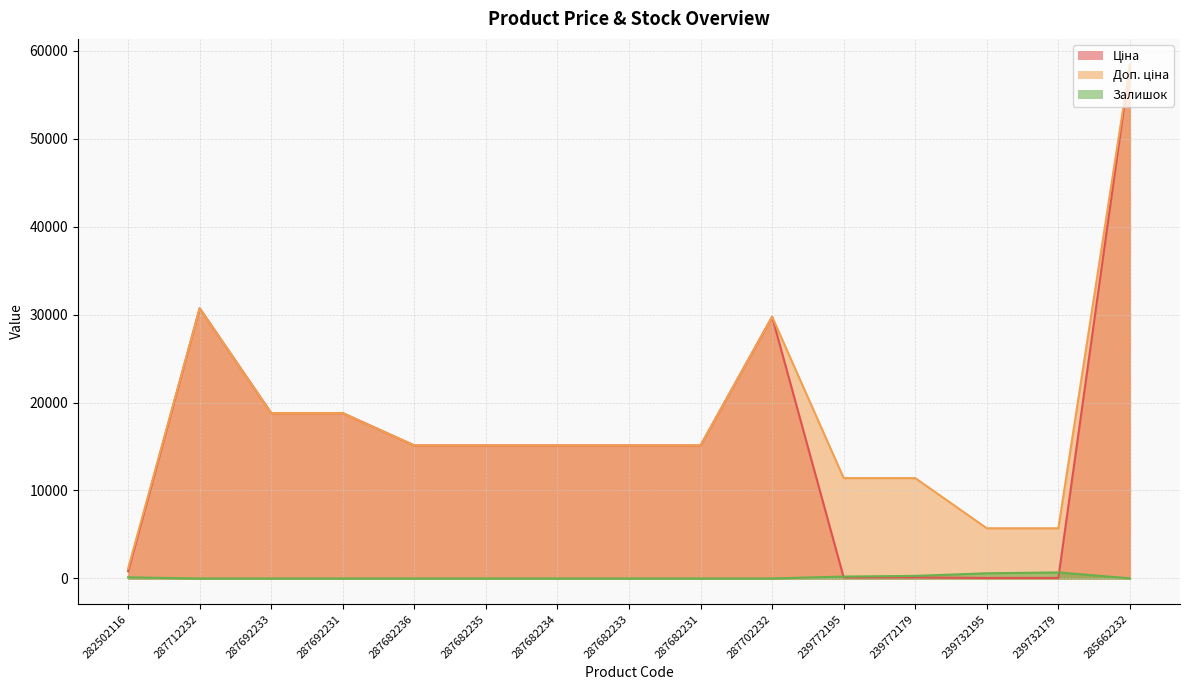

How many times do Ціна and Залишок cross each other?

2